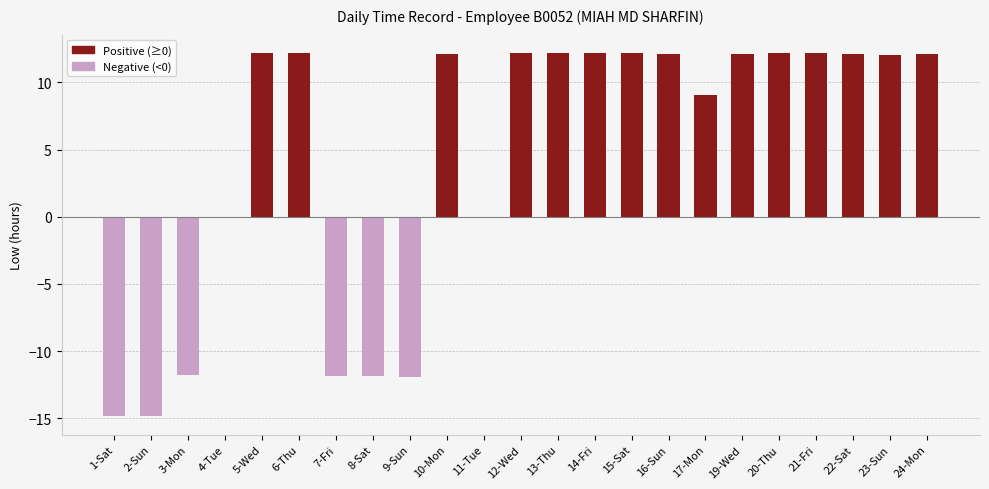

What is the sum of all values?

102.0